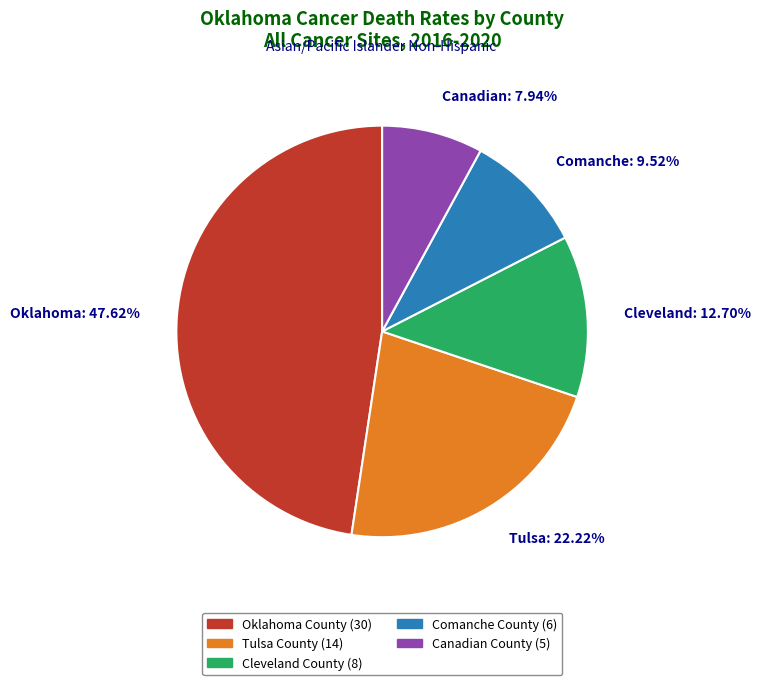

Do Canadian: 7.94% and Tulsa: 22.22% together represent more than half of the pie?

No